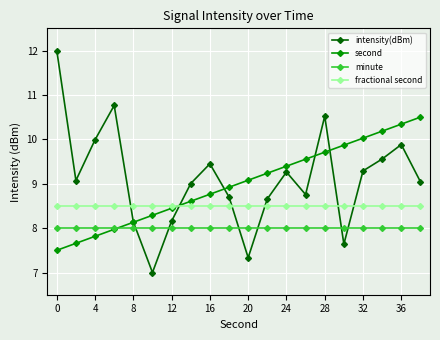

Which series has the largest total across all categories?

intensity(dBm)